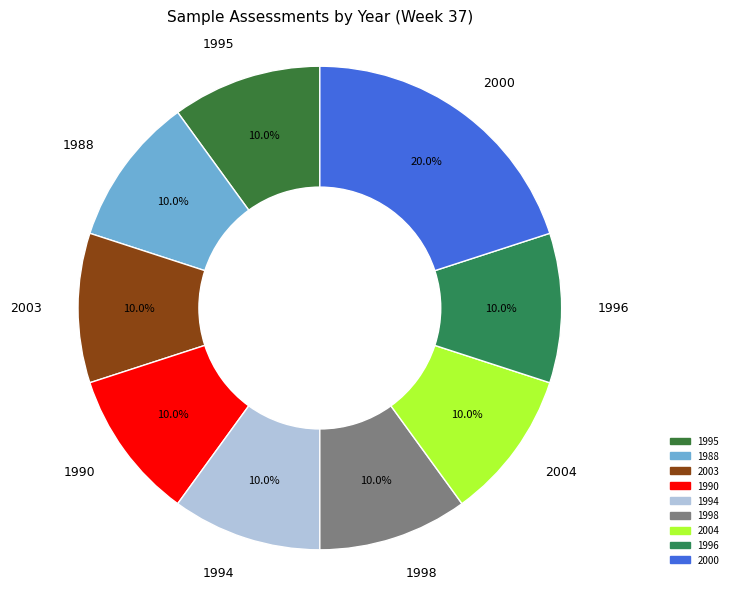

Which category has the biggest portion of the pie?

2000